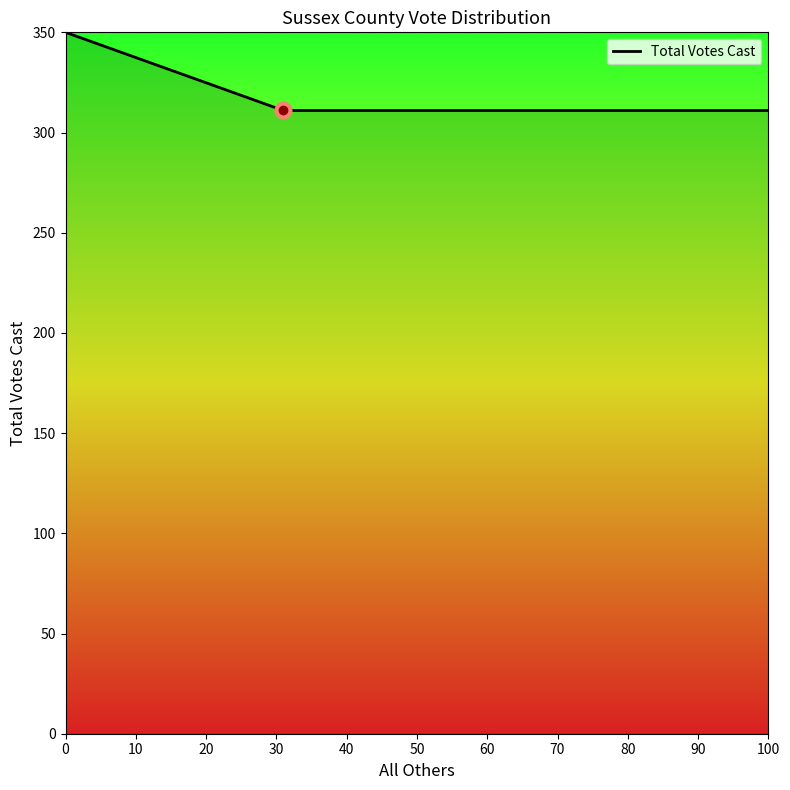

What is the average value?

324